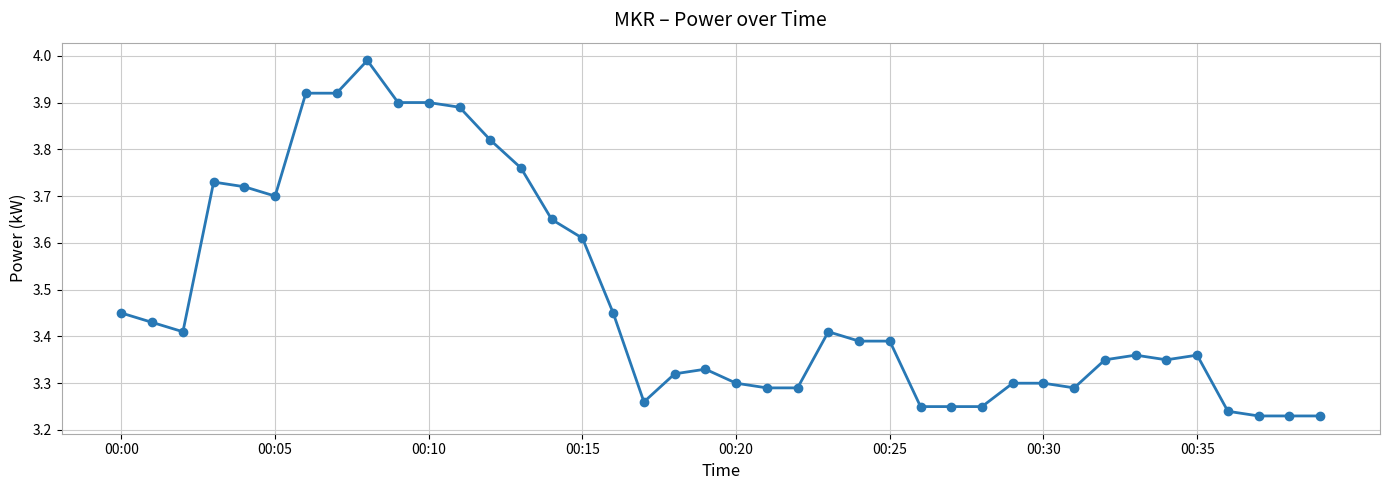

True or false: there are more than 1 points higher than both neighbors.

True